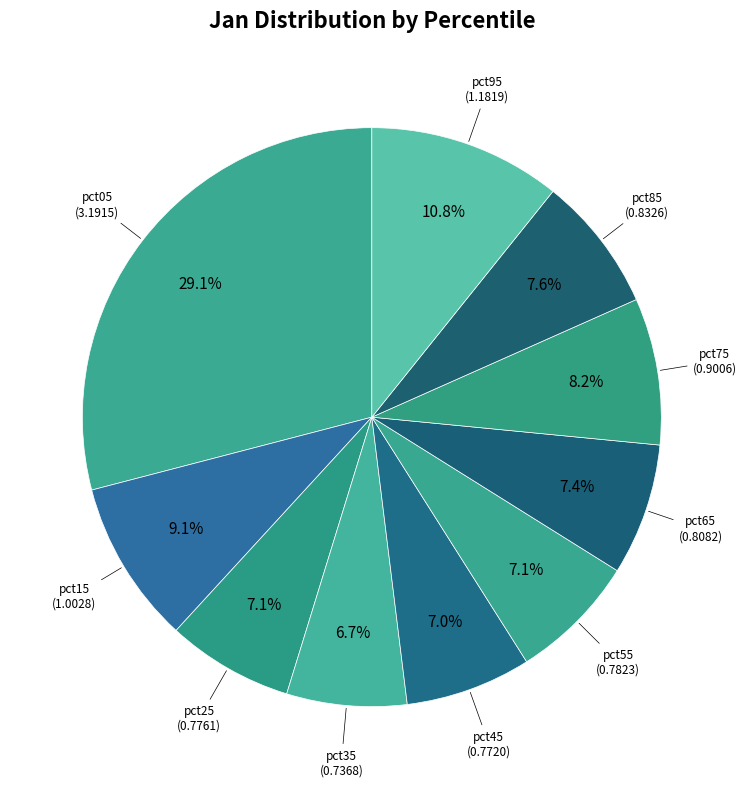

Is there a majority slice in this chart?

No